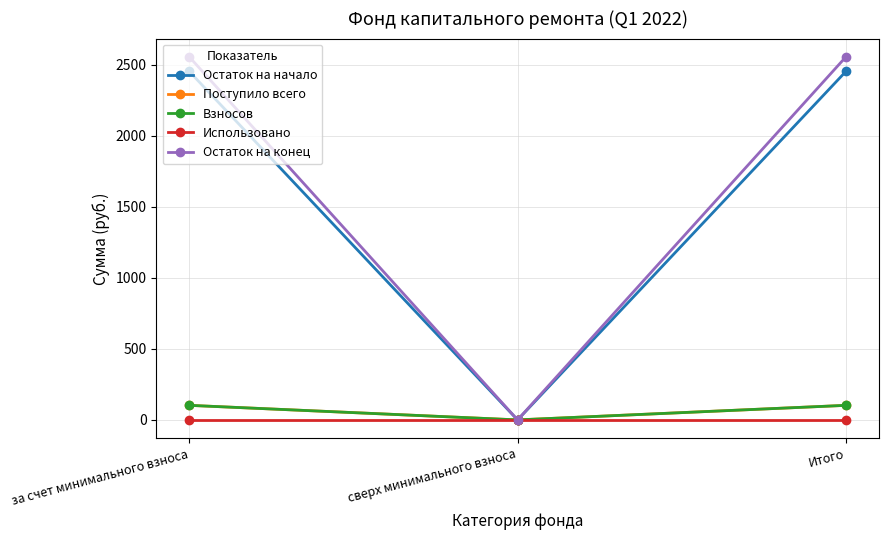

Which category has the lowest value across all series?

сверх минимального взноса